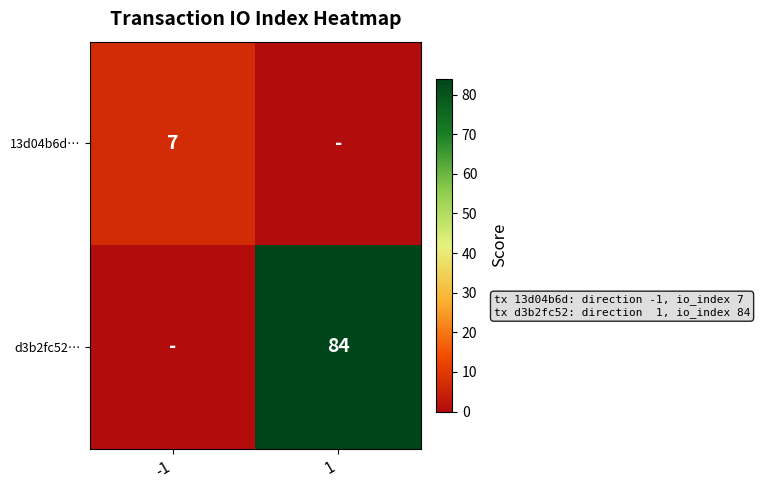

Is it true that d3b2fc52… equals 84 at 1?

True